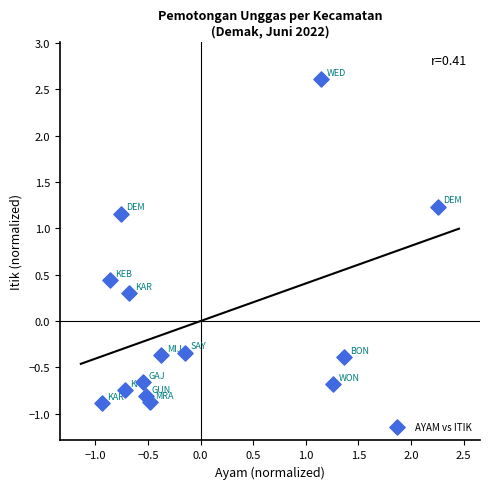

What is the range of Y values (max minus min)?

3.5